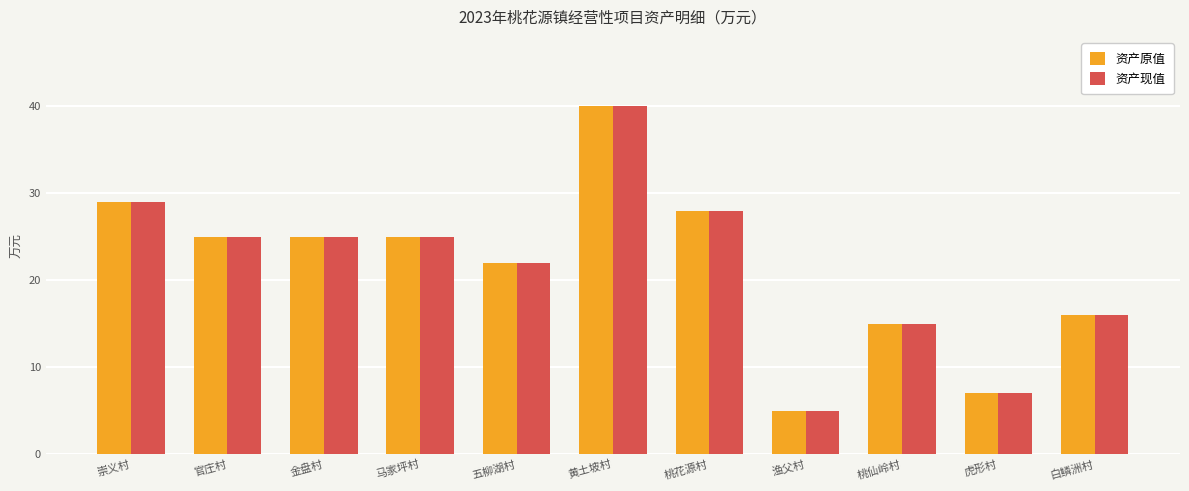

What is the greatest value displayed?

40